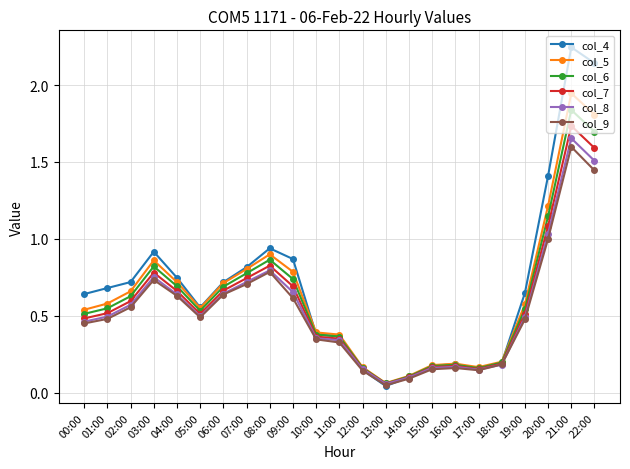

At which category does the chart reach its peak across all series?

21:00